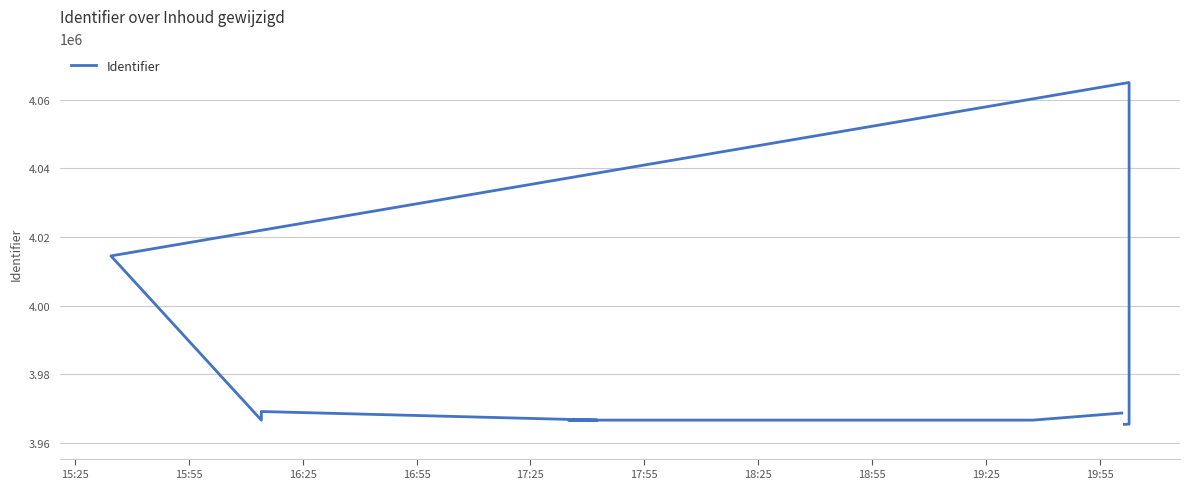

What is the ratio of the value at 17:25 to the value at 15:55?

1.0